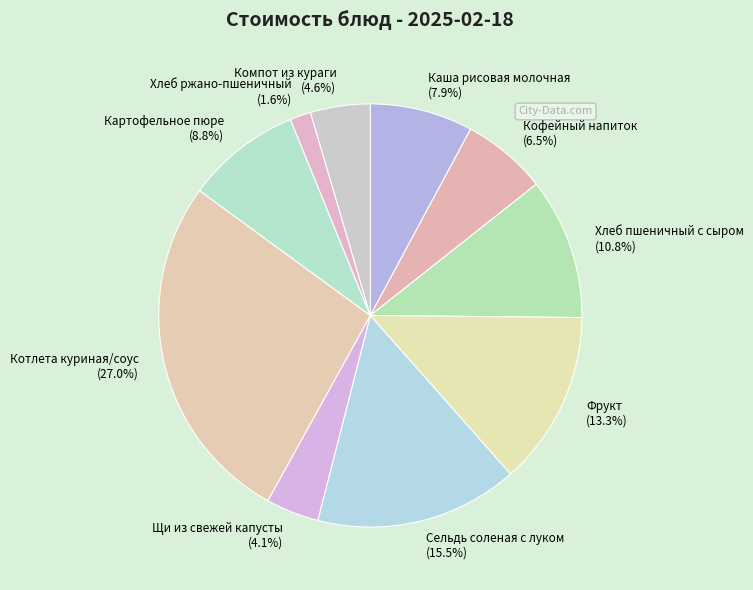

What is the ratio of the value at Хлеб пшеничный с сыром (10.8%) to the value at Сельдь соленая с луком (15.5%)?

0.7